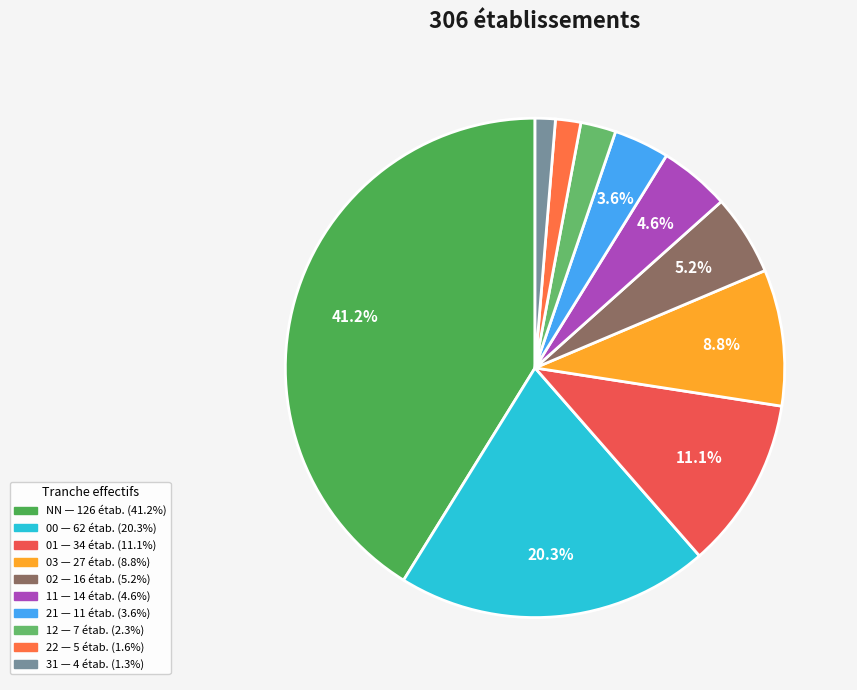

To the nearest percent, what is the average slice percentage?

10%